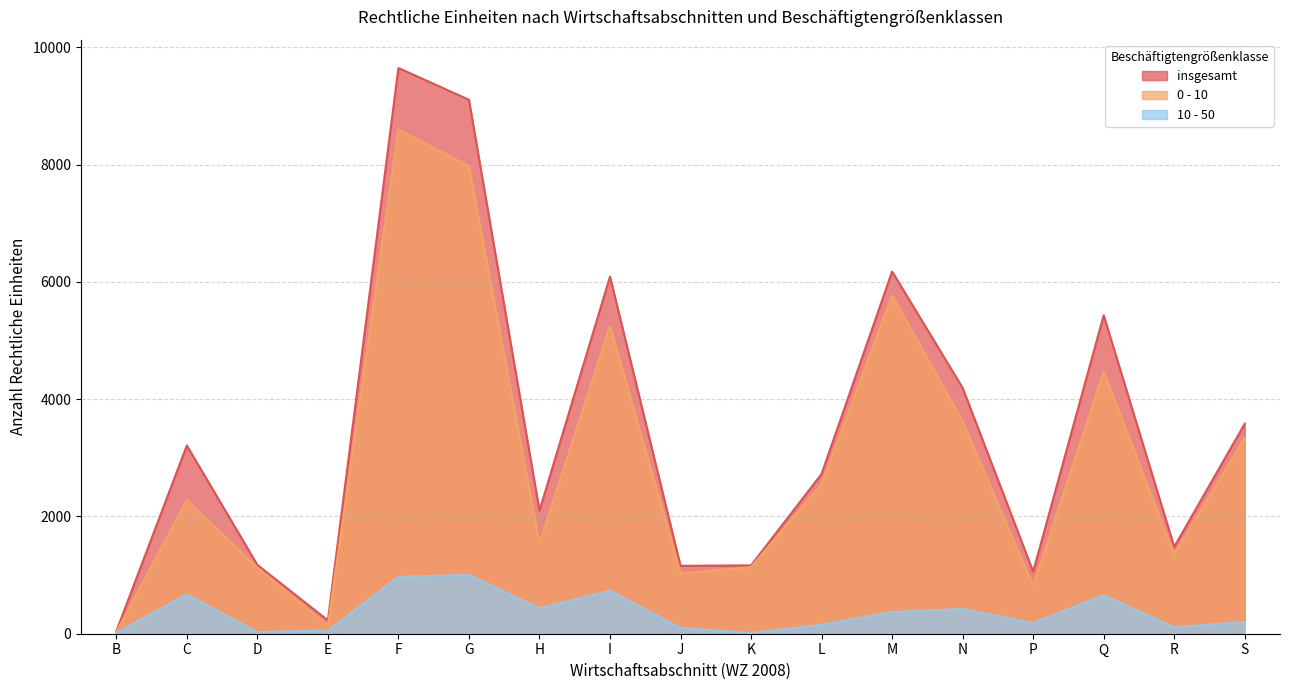

Is it true that 0 - 10 equals 3340 at S?

True